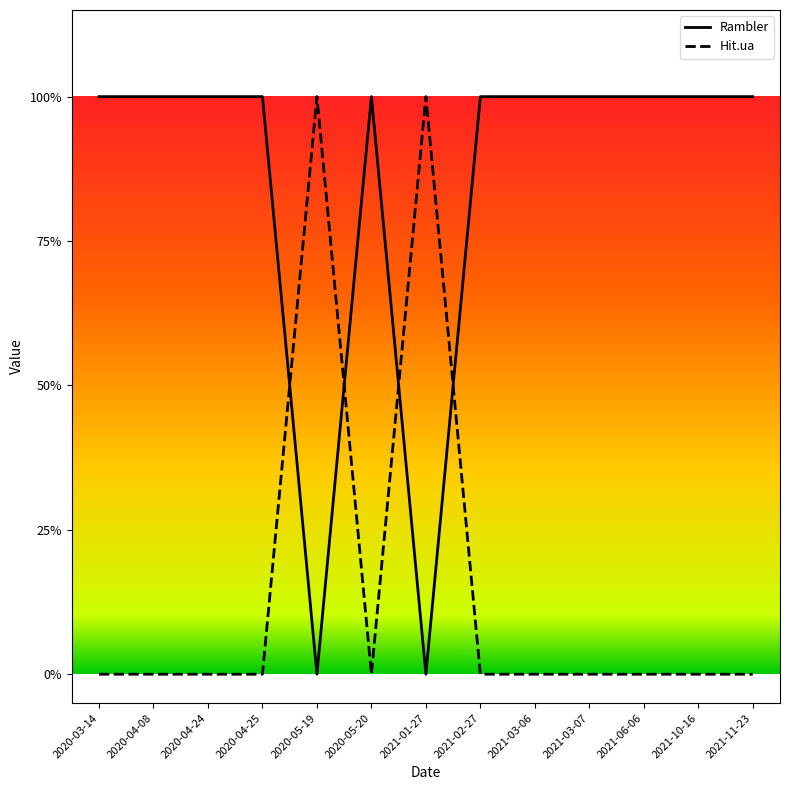

What are all the series names shown in the legend?

Rambler, Hit.ua